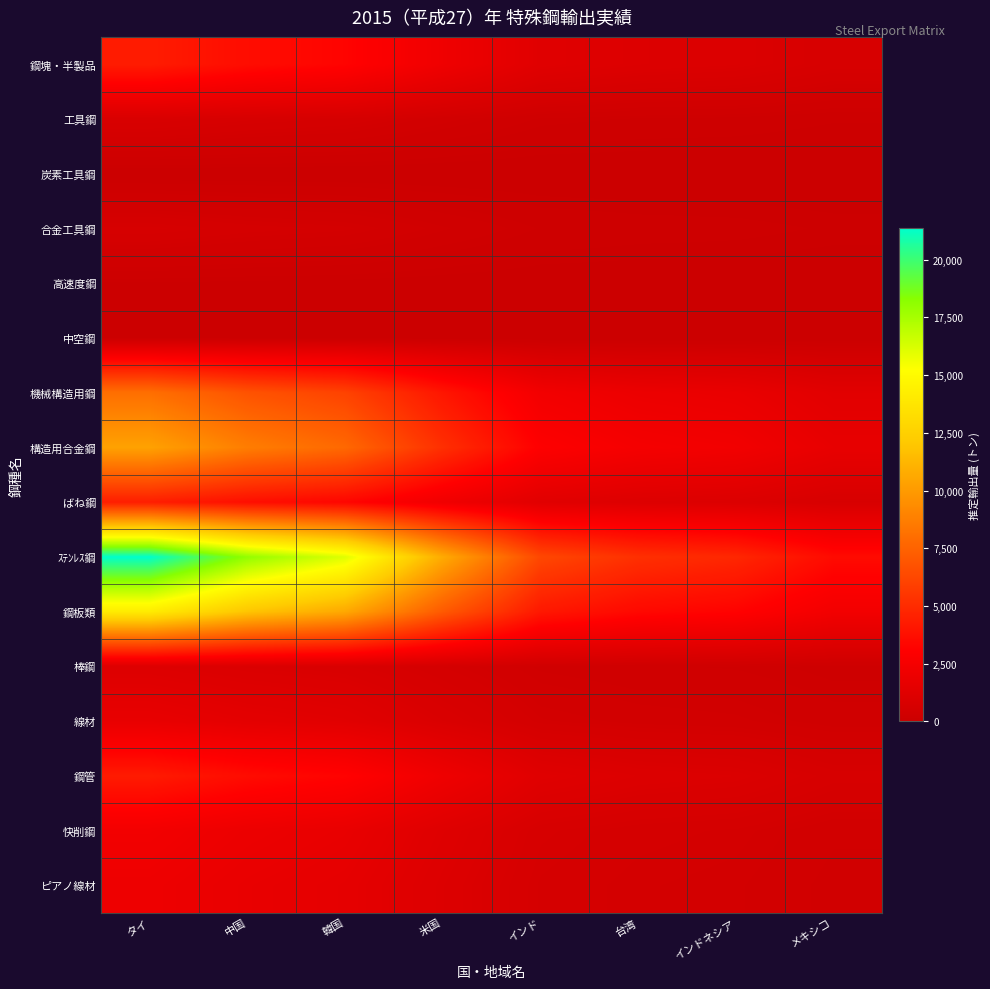

Which category has the highest value across all series?

タイ